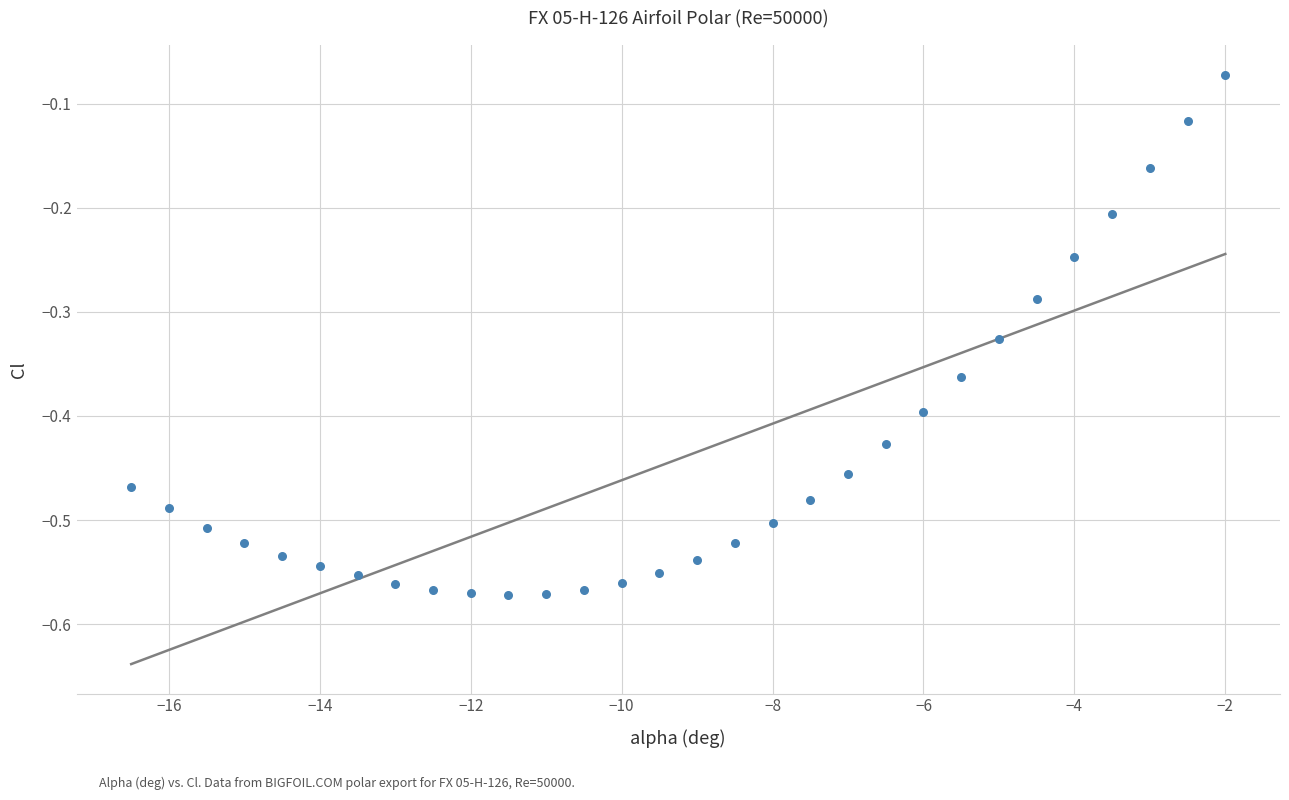

What is the range of Y values (max minus min)?

0.5